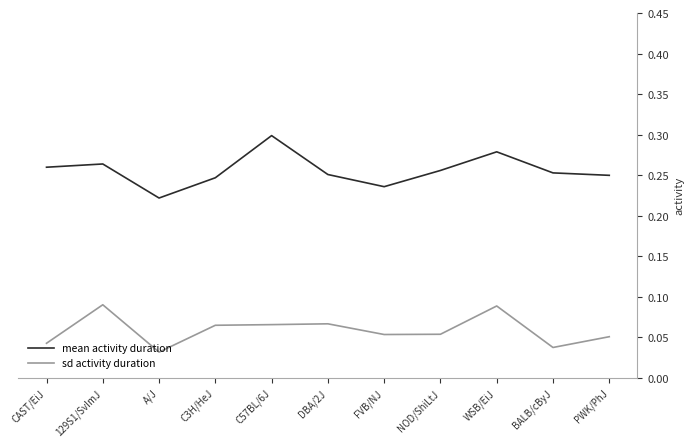

Where is mean activity duration nearest to the value 0?

A/J